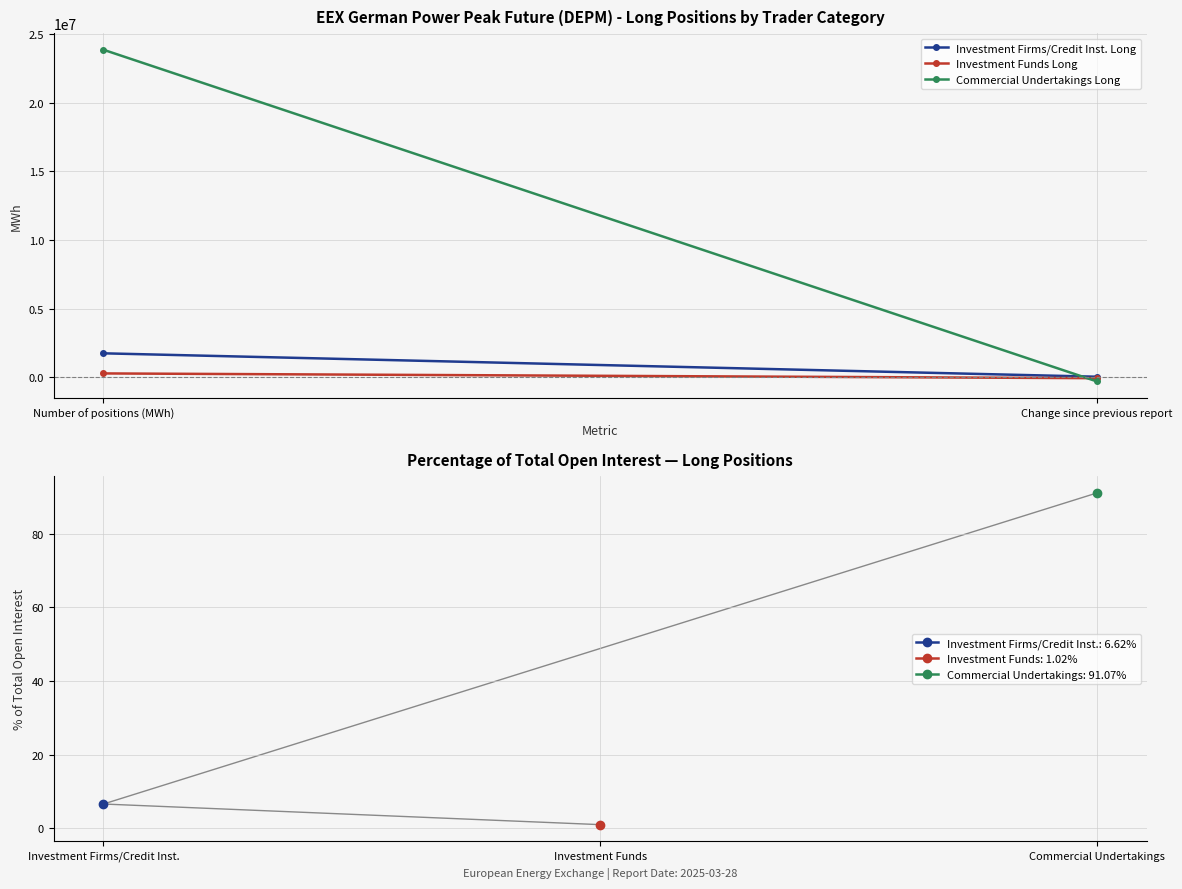

What is the label of the 2nd point from the right?

Number of positions (MWh)